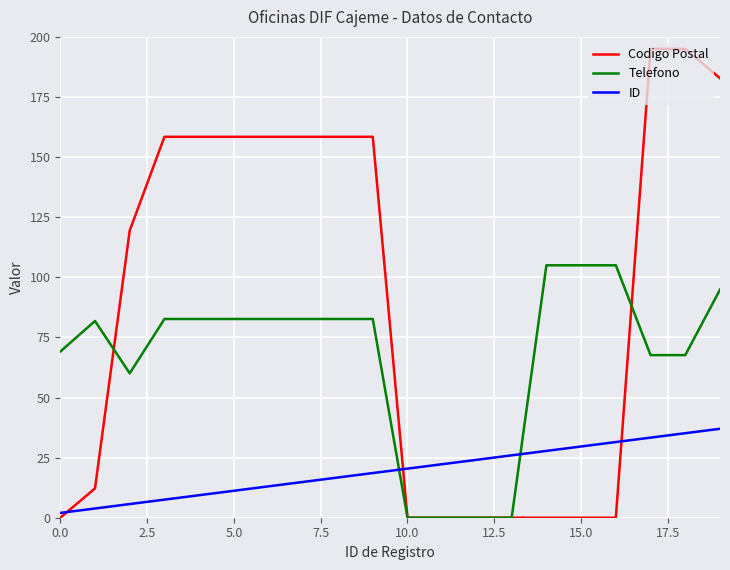

What is the sum of all Codigo Postal values?

1813.5